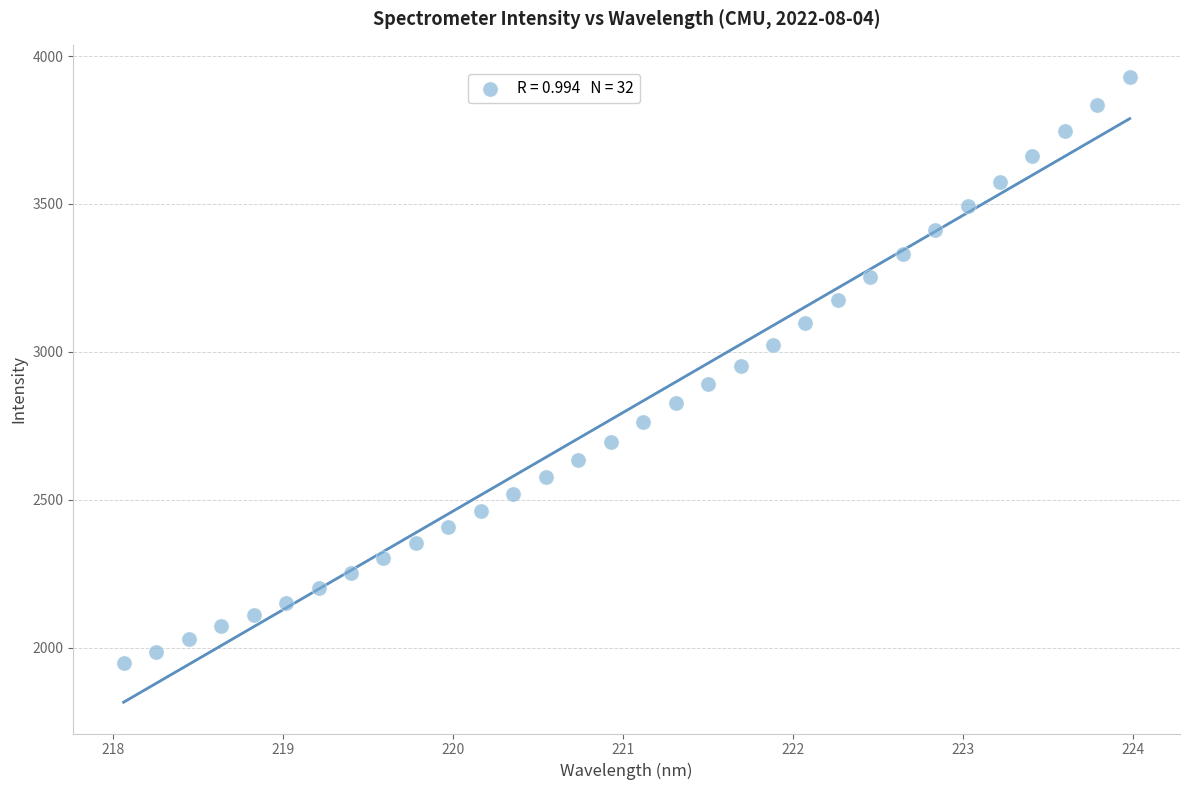

What is the range of Y values (max minus min)?

1982.8